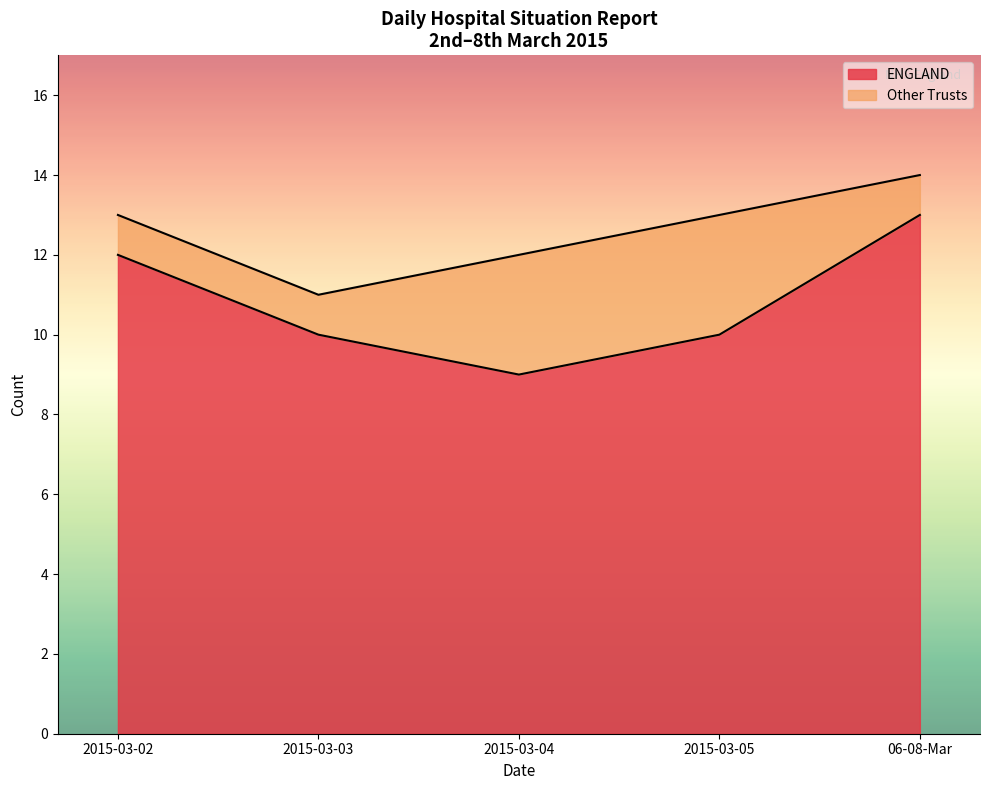

The ENGLAND series shows 16 at 2015-03-02. True or false?

False